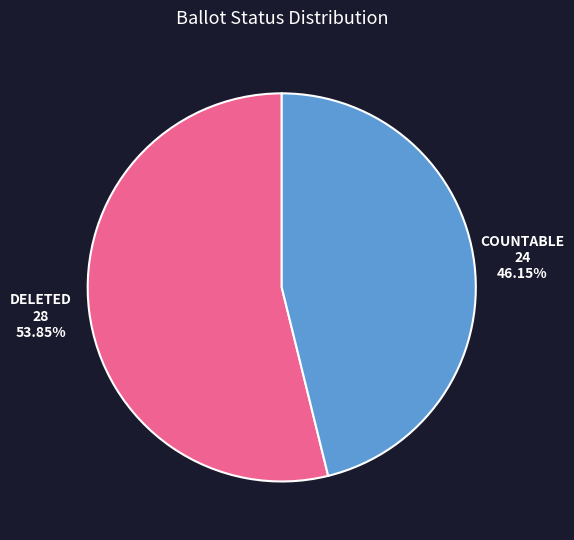

Rank the categories by value from highest to lowest.

DELETED, COUNTABLE